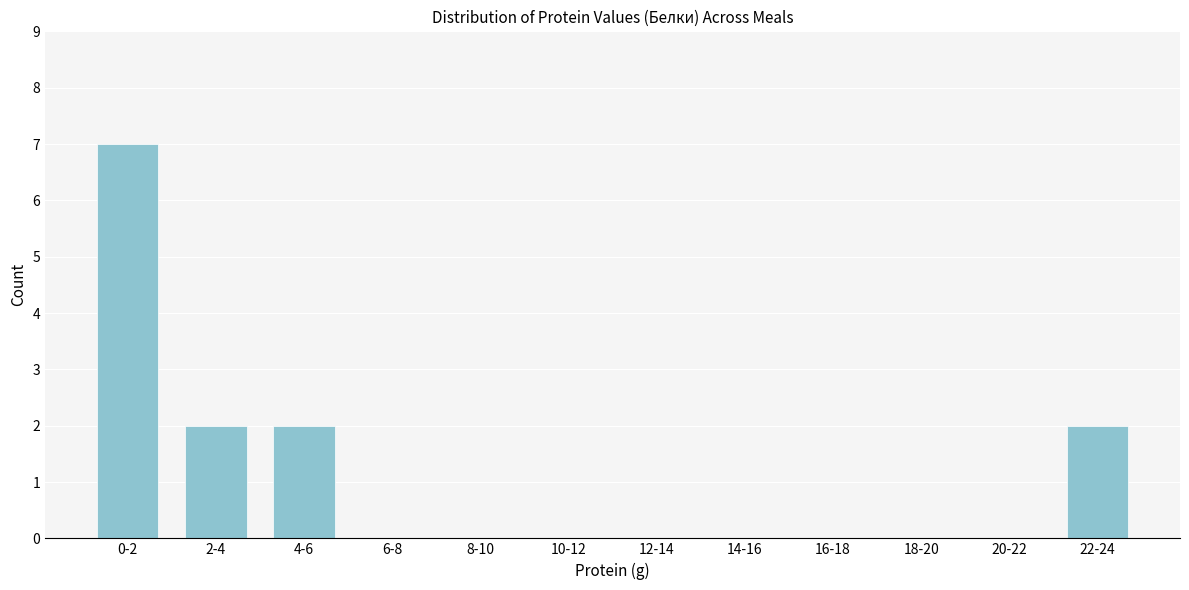

Reading right to left, extract all data points from this chart.

22-24=2	20-22=0	18-20=0	16-18=0	14-16=0	12-14=0	10-12=0	8-10=0	6-8=0	4-6=2	2-4=2	0-2=7